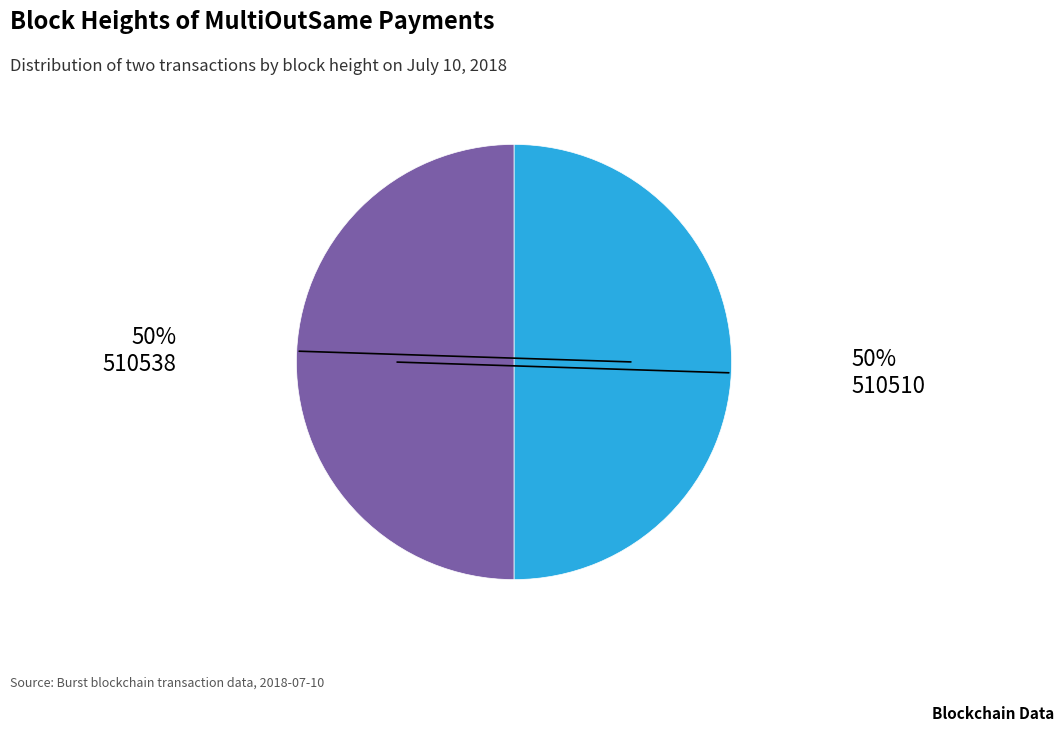

The 510538 slice represents 59% of the pie. True or false?

False